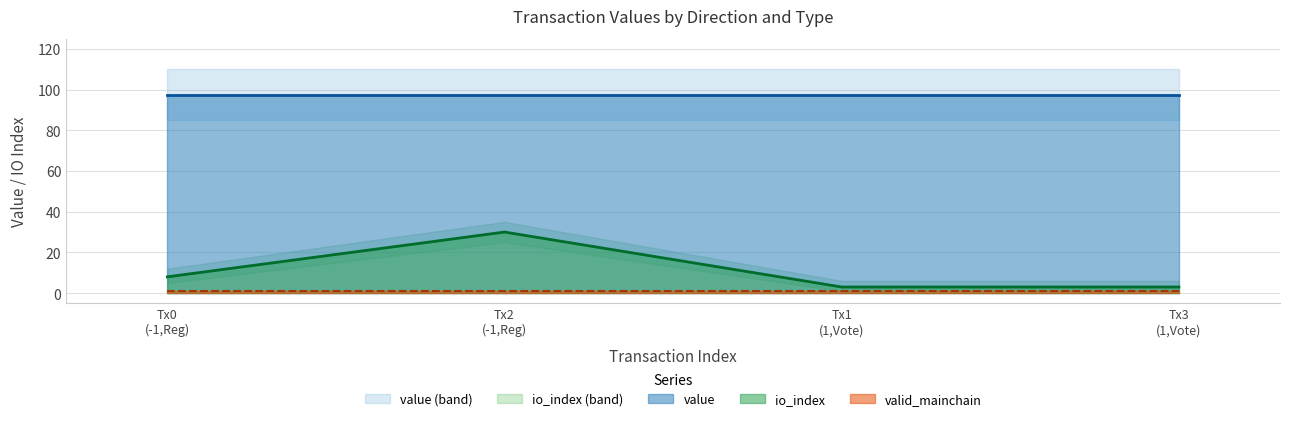

Between -1 (Regular) and 1 (Vote), which series saw the biggest shift?

io_index